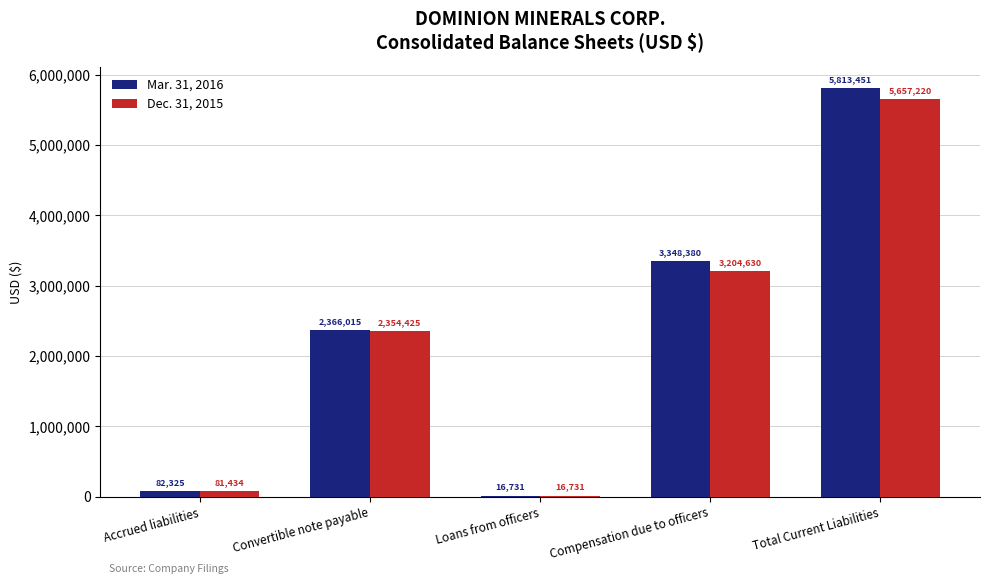

True or false: Dec. 31, 2015 has a value of 5657220 at Total Current Liabilities.

True